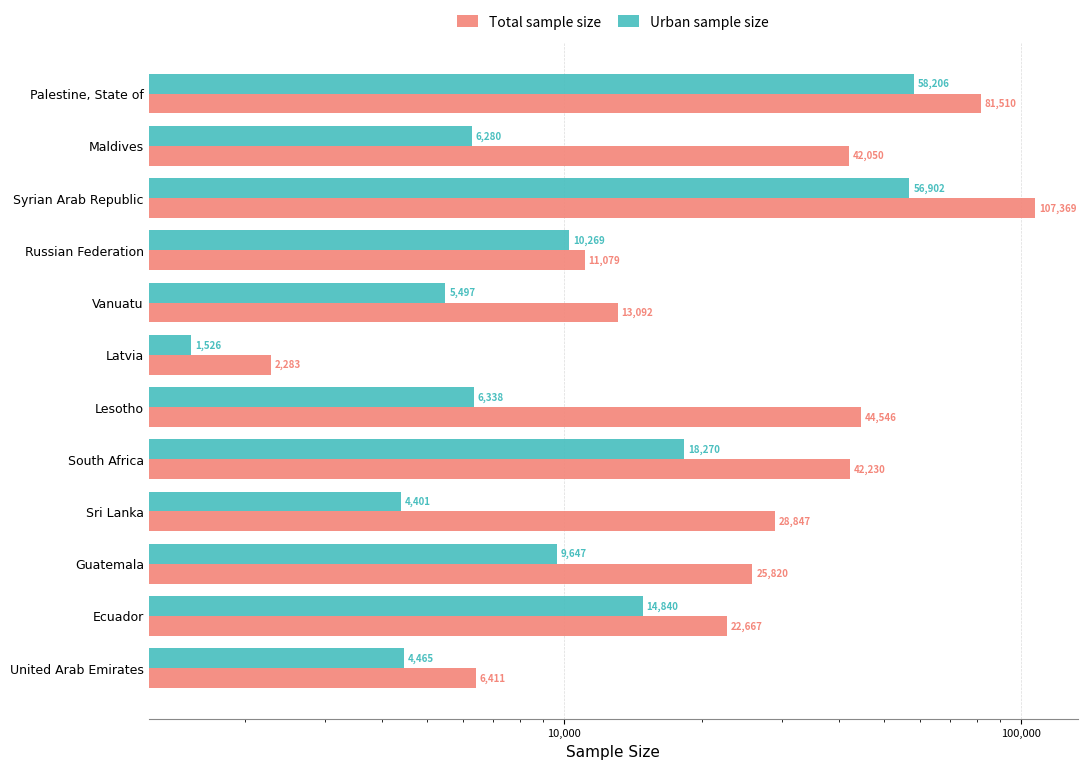

What is the difference between the Urban sample size values at Russian Federation and Latvia?

8743